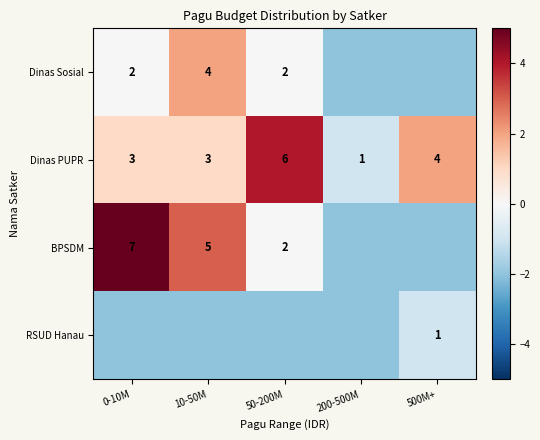

Which has a higher value, 200-500M or 0-10M?

0-10M